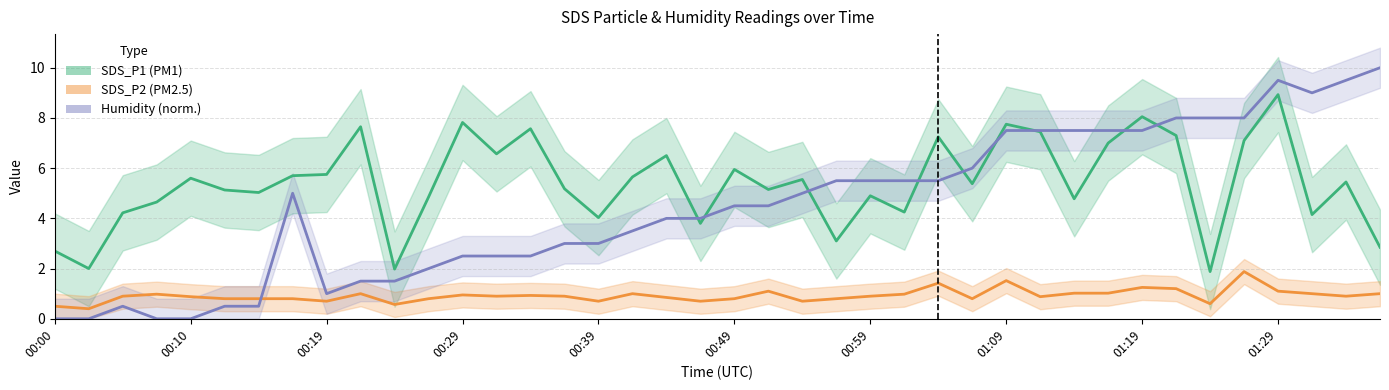

What value does the SDS_P1 (PM1) series have at 21?

5.2